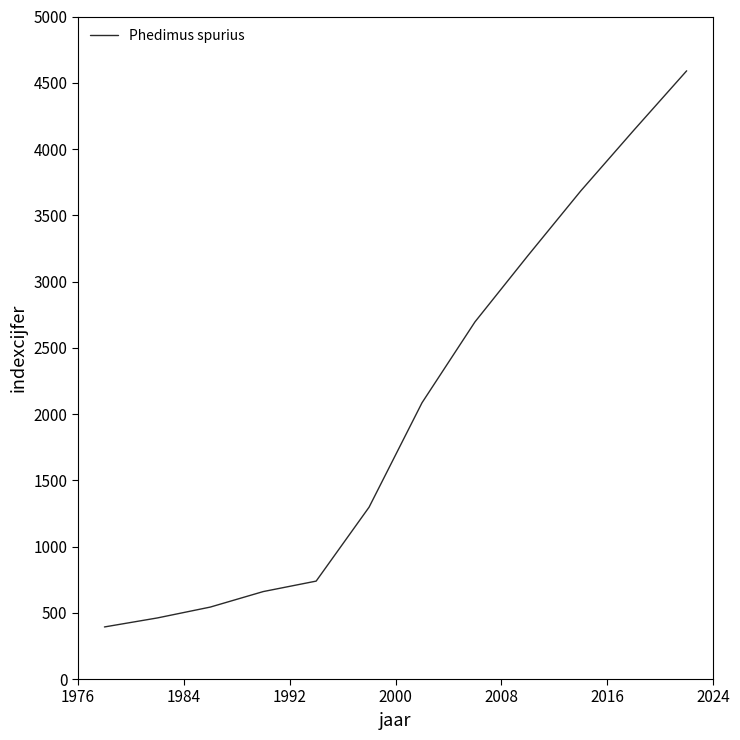

What is the greatest value displayed?

4590